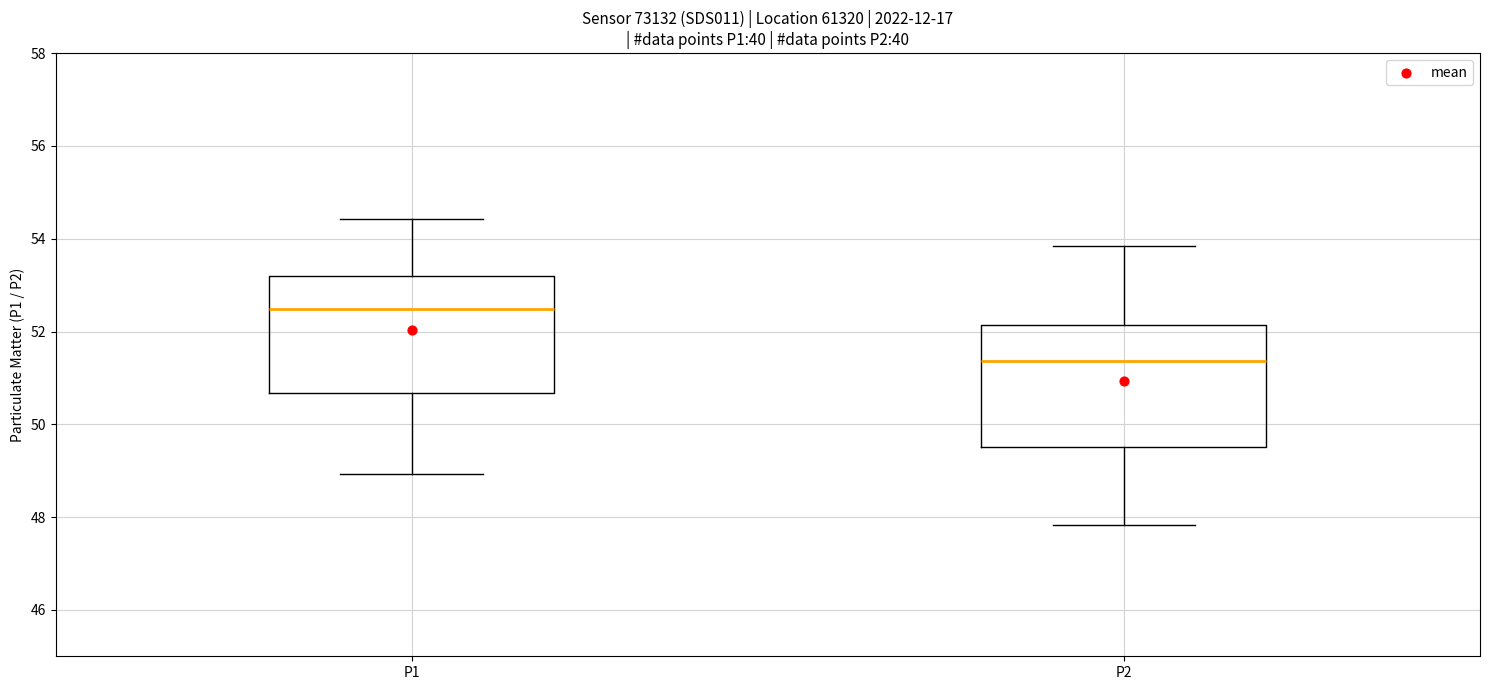

Which box has the highest median line?

P1